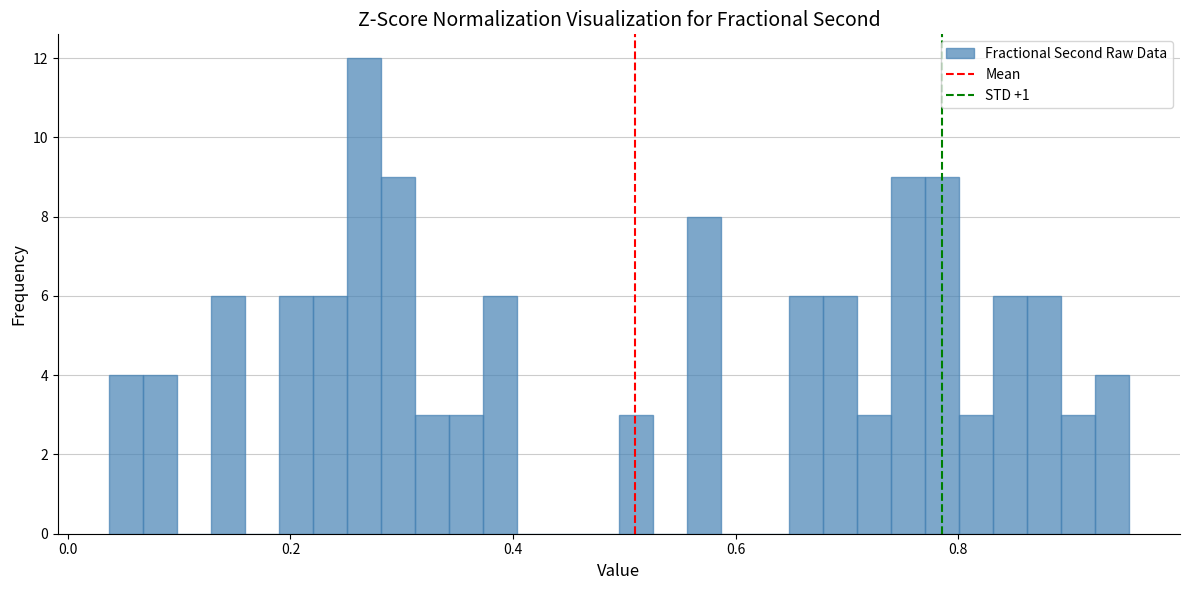

Around what value on the x-axis is the tallest bar? Give the approximate position of its centre, as read against the axis.

0.26